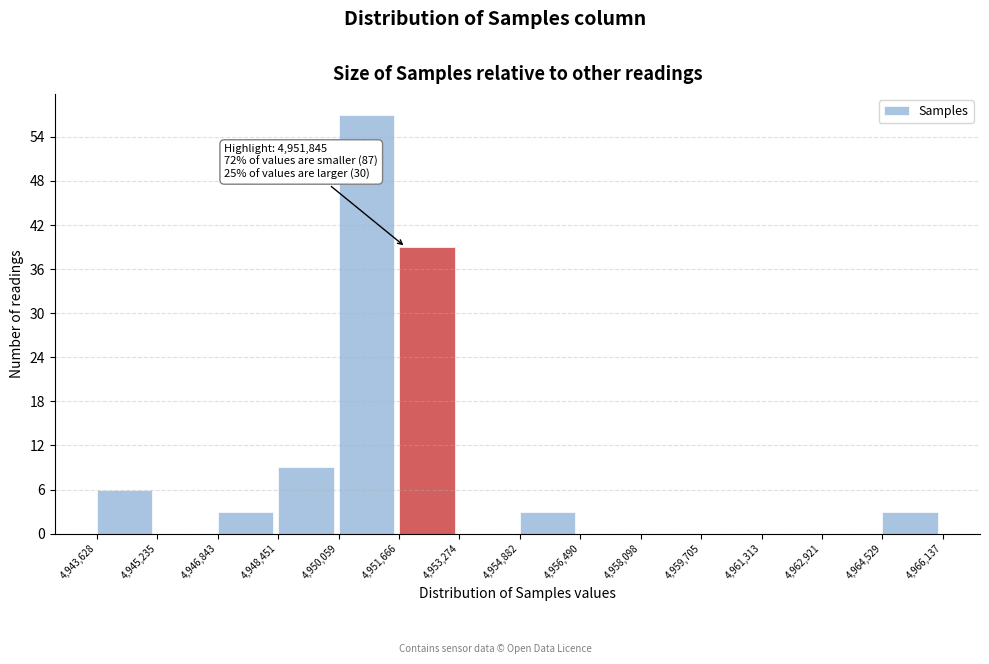

Which range on the x-axis has the tallest bar?

4,950,059 to 4,951,666